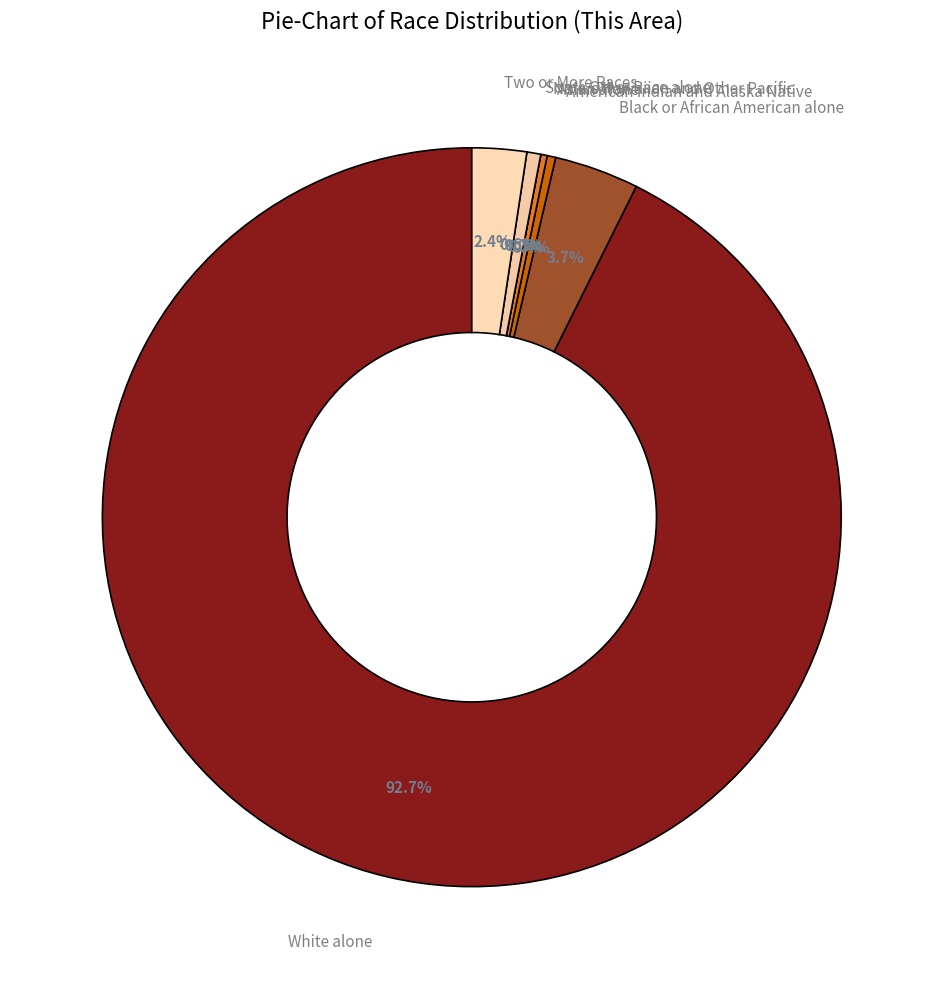

How many segments does this pie chart have?

7